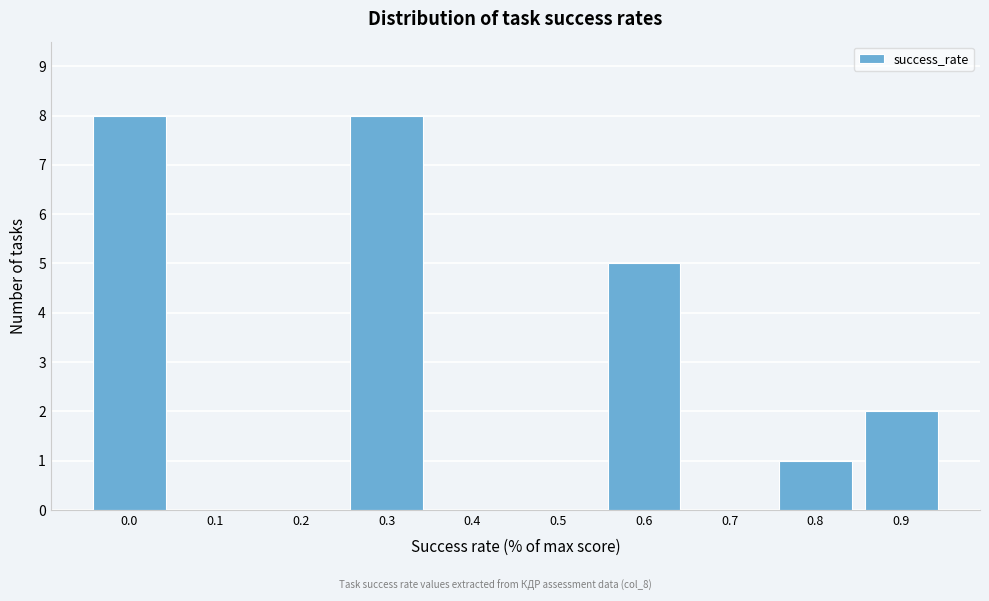

Reading right to left, what are all the values shown in this chart?

0.9=2	0.8=1	0.7=0	0.6=5	0.5=0	0.4=0	0.3=8	0.2=0	0.1=0	0.0=8